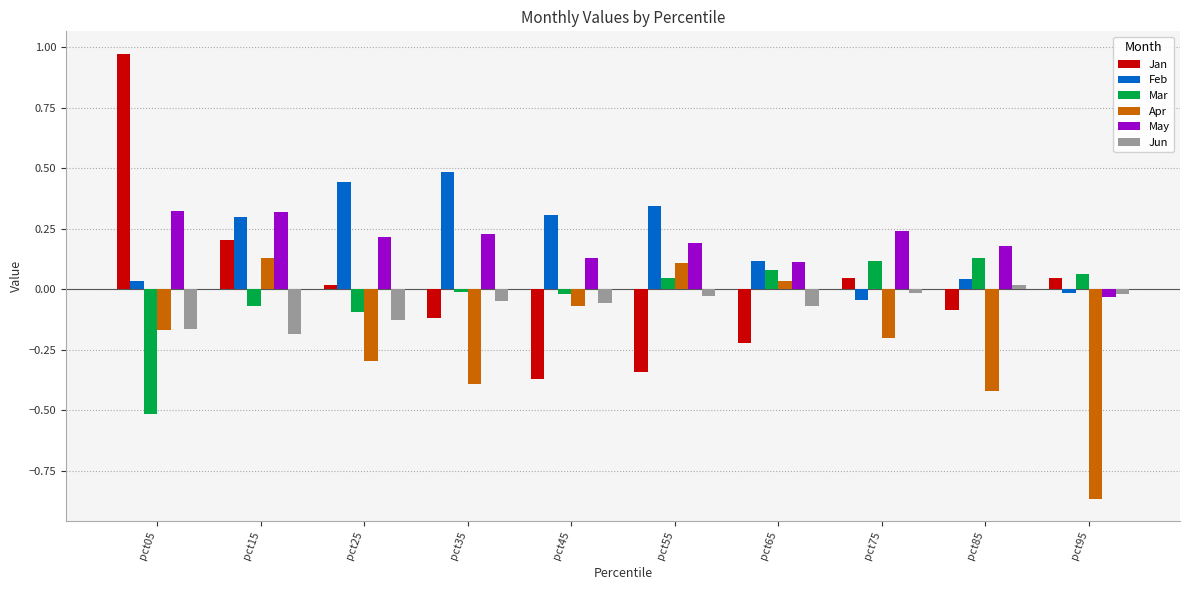

At how many categories does at least one series exceed 0?

10